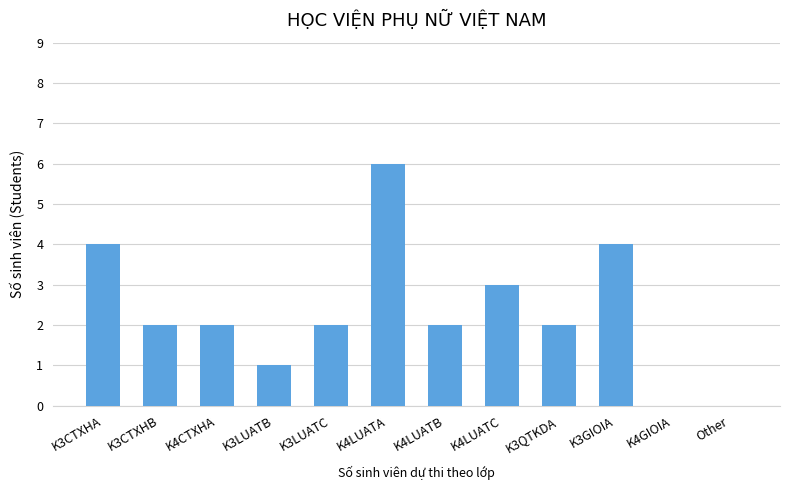

Reading left to right, what are all the values shown in this chart?

4	2	2	1	2	6	2	3	2	4	0	0